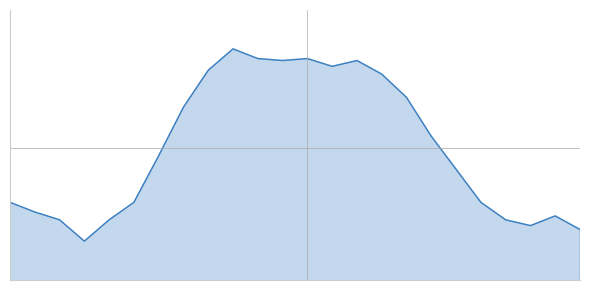

Reading left to right, transcribe all the data shown in this chart.

27/05 04:00=10.4	27/05 05:00=9.9	27/05 06:00=9.5	27/05 07:00=8.4	27/05 08:00=9.5	27/05 09:00=10.4	27/05 10:00=12.8	27/05 11:00=15.3	27/05 12:00=17.2	27/05 13:00=18.3	27/05 14:00=17.8	27/05 15:00=17.7	27/05 16:00=17.8	27/05 17:00=17.4	27/05 18:00=17.7	27/05 19:00=17.0	27/05 20:00=15.8	27/05 21:00=13.8	27/05 22:00=12.1	27/05 23:00=10.4	28/05 00:00=9.5	28/05 01:00=9.2	28/05 02:00=9.7	28/05 03:00=9.0